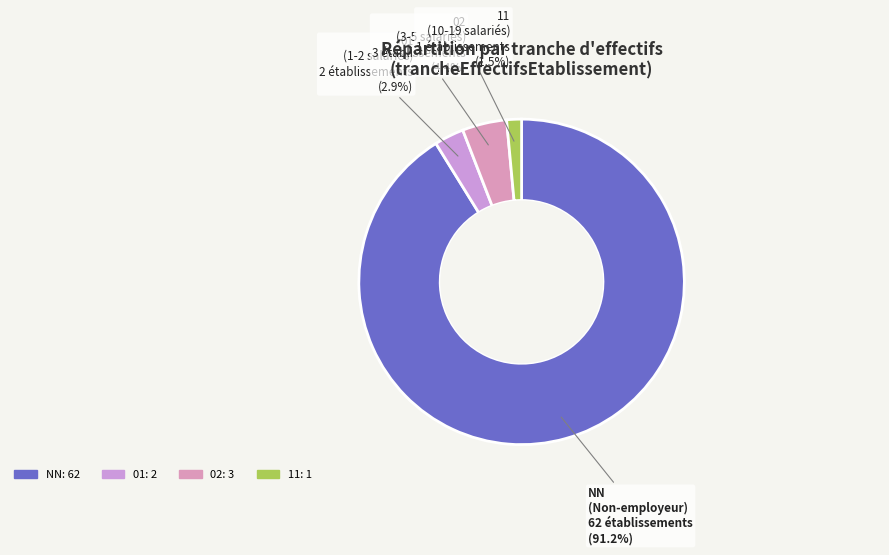

Which slice is the largest?

NN